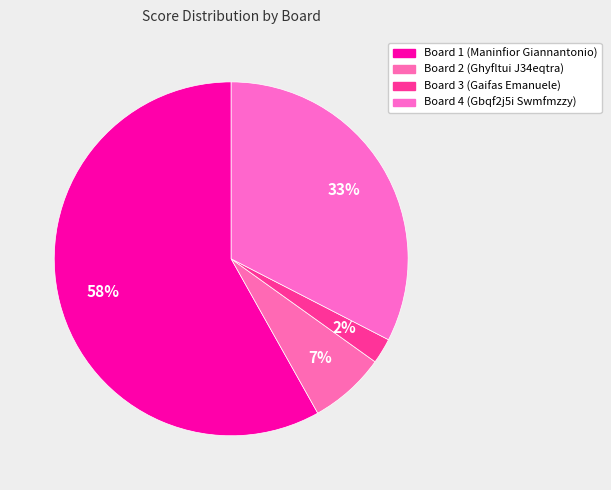

The Board 3 slice represents 2% of the pie. True or false?

True